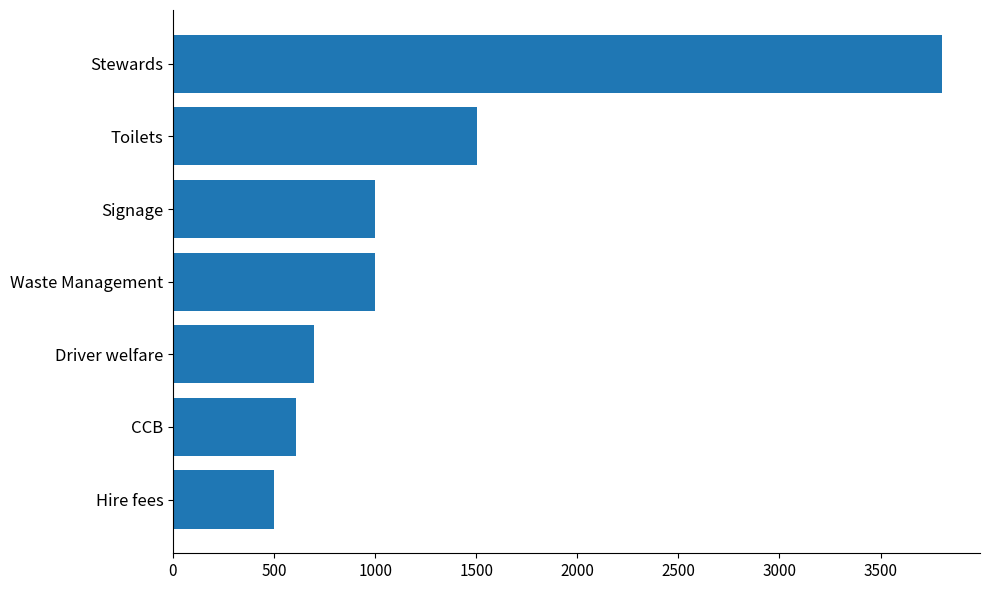

Reading bottom to top, what are all the values shown in this chart?

Hire fees=500	CCB=610	Driver welfare=700	Waste Management=1000	Signage=1000	Toilets=1505	Stewards=3802